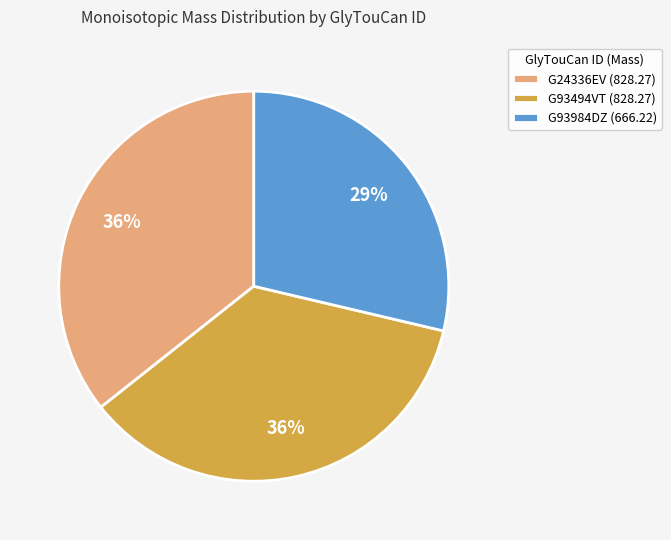

To the nearest percent, what percentage of the pie is G93494VT?

36%